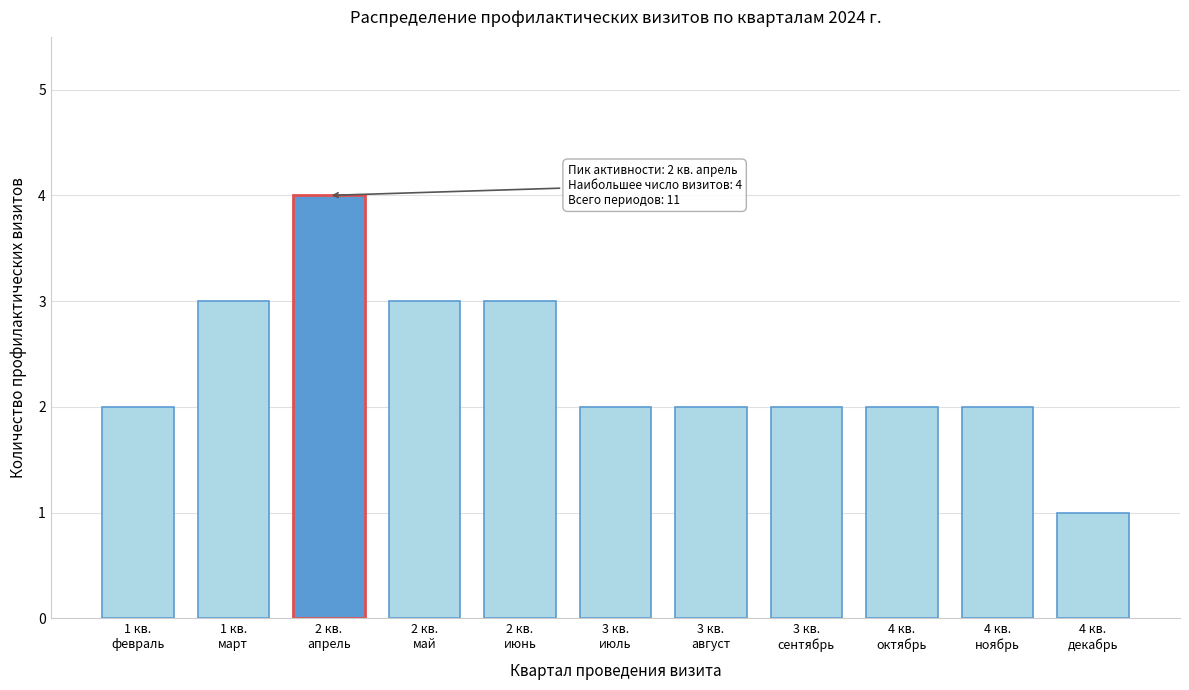

Reading left to right, list all the values displayed in this chart.

2	3	4	3	3	2	2	2	2	2	1